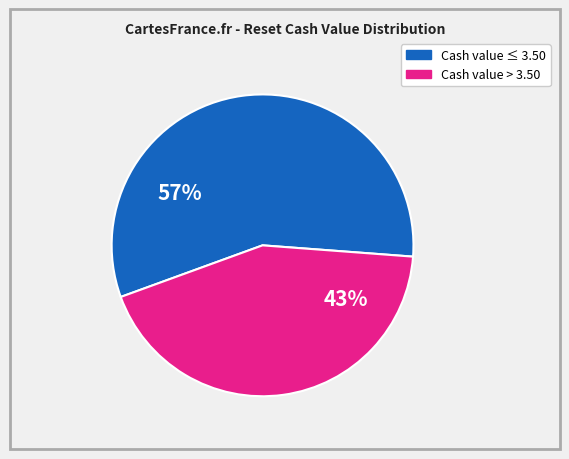

To the nearest percent, what is the average slice percentage?

50%